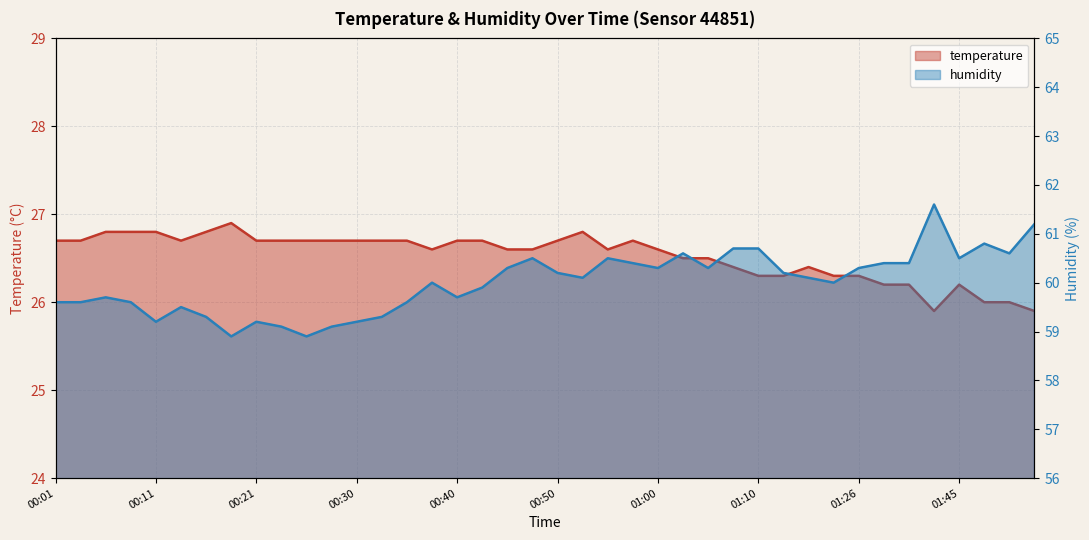

What value does the humidity series have at 00:11?

59.2